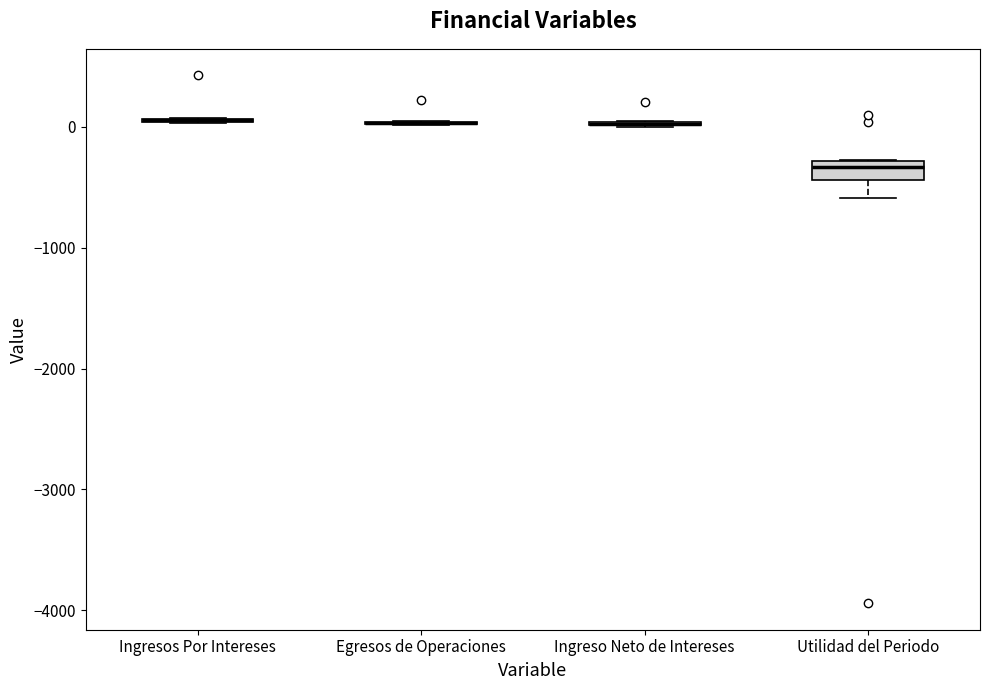

Where does the lower whisker of the box for Utilidad del Periodo end on the y-axis? The values are not printed on the chart, so give them approximately, as read against the axis.

-600